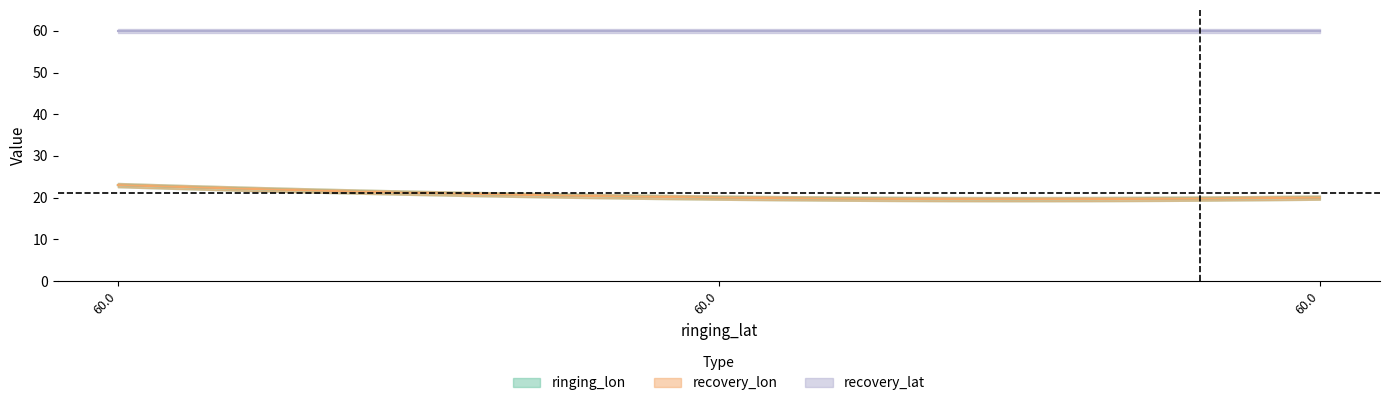

Which category has the highest value in the recovery_lat series?

60.0